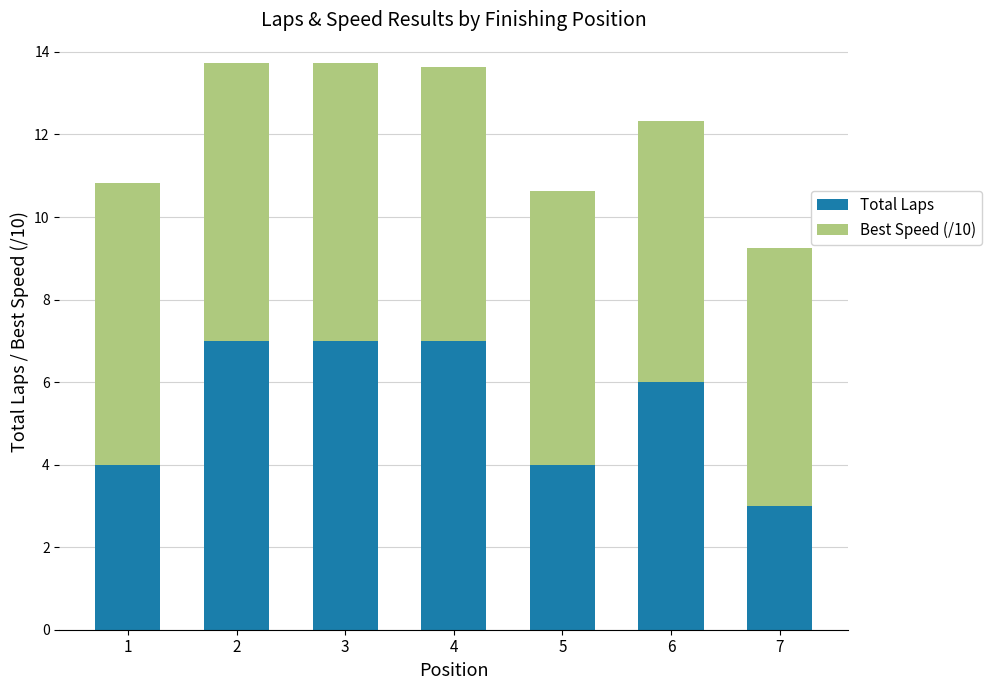

What is the approximate value of Total Laps at 1?

4.0